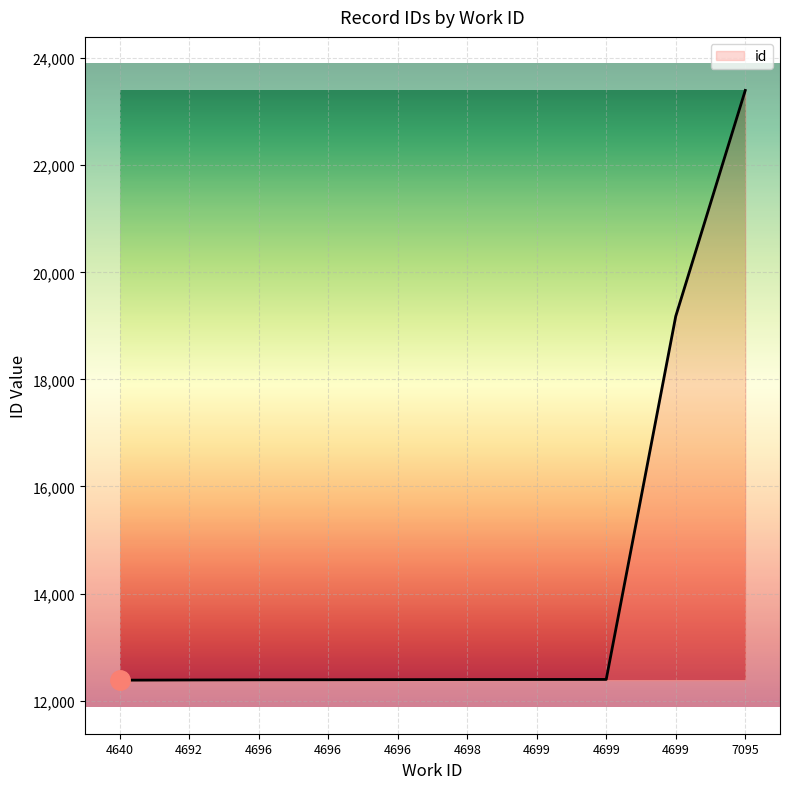

Which label corresponds to the smallest value in the chart?

4692